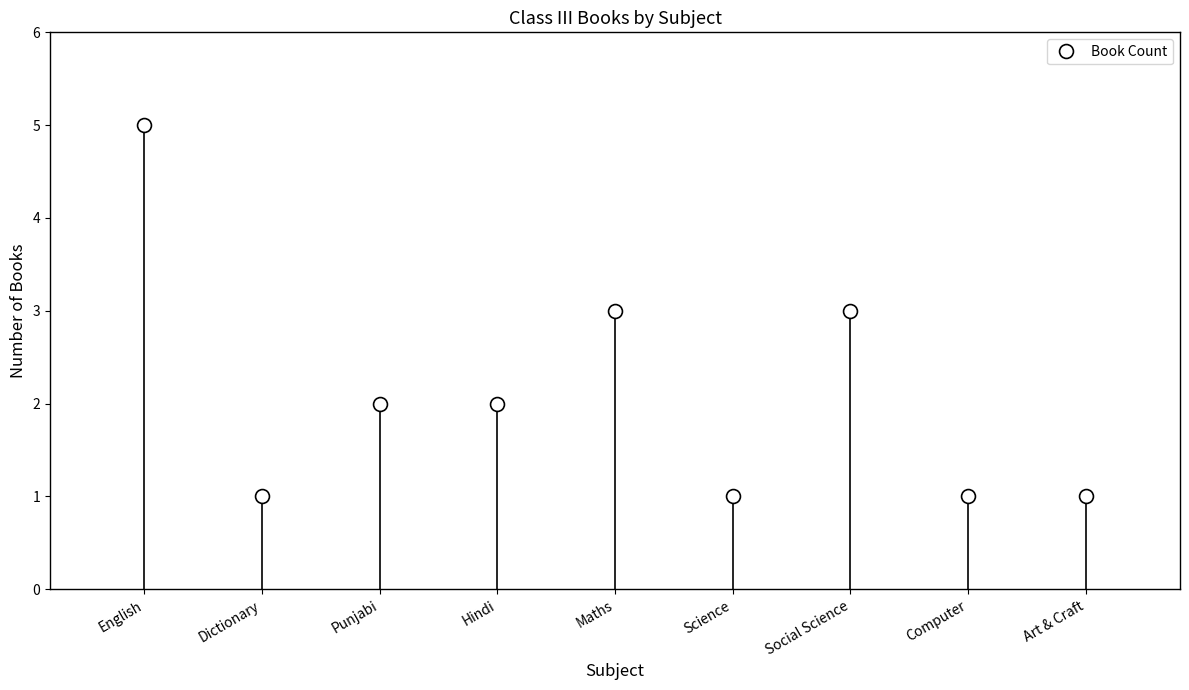

Which has a higher value, English or Maths?

English